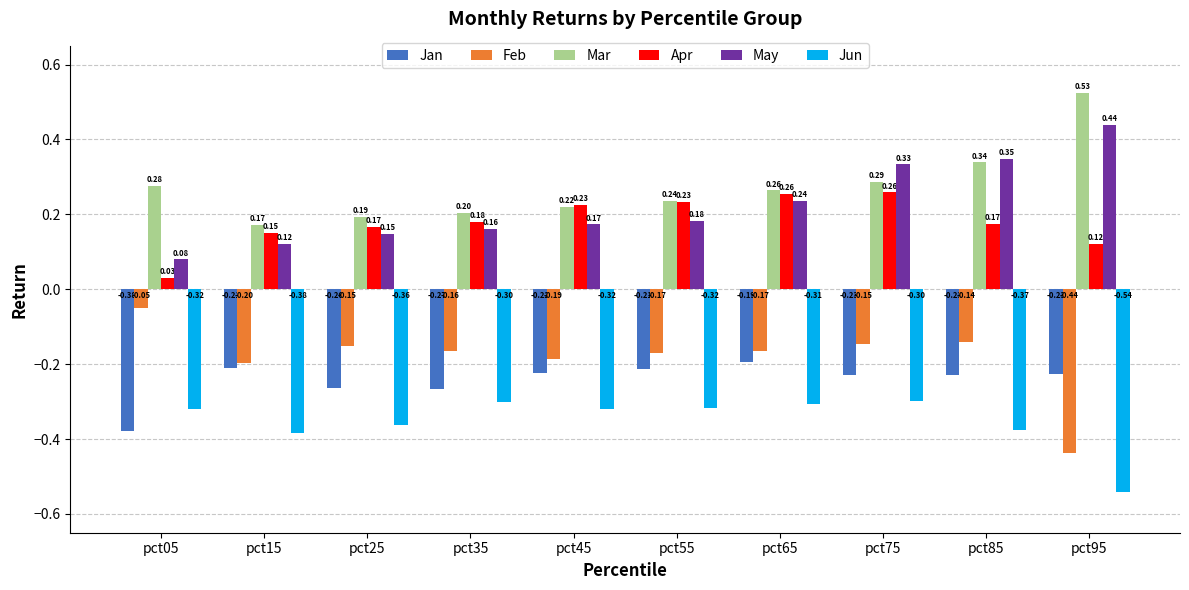

What is the sum of all Jan values?

-2.4